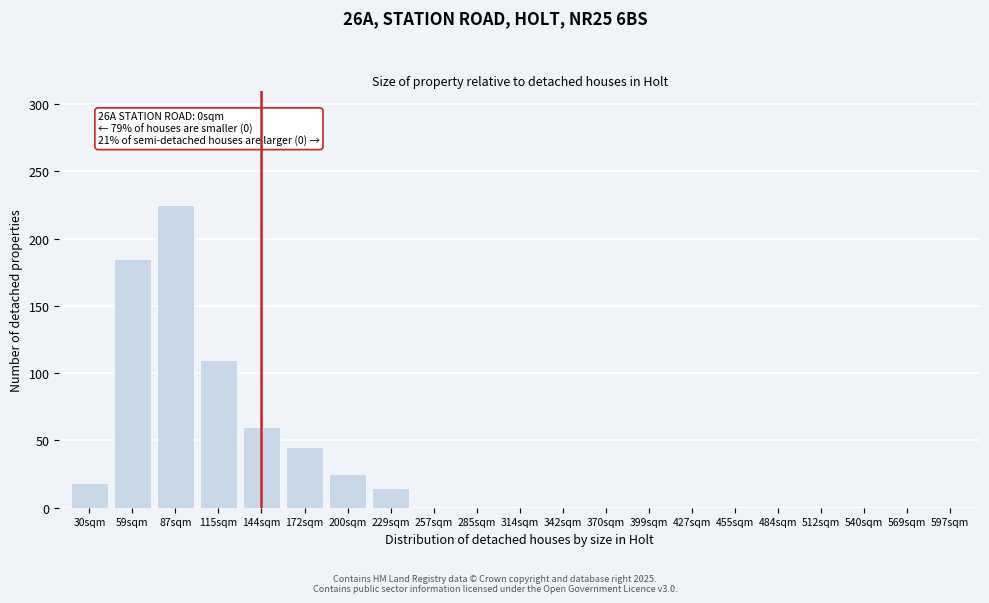

Reading left to right, what are all the values shown in this chart?

30sqm=18	59sqm=185	87sqm=225	115sqm=110	144sqm=60	172sqm=45	200sqm=25	229sqm=15	257sqm=0	285sqm=0	314sqm=0	342sqm=0	370sqm=0	399sqm=0	427sqm=0	455sqm=0	484sqm=0	512sqm=0	540sqm=0	569sqm=0	597sqm=0